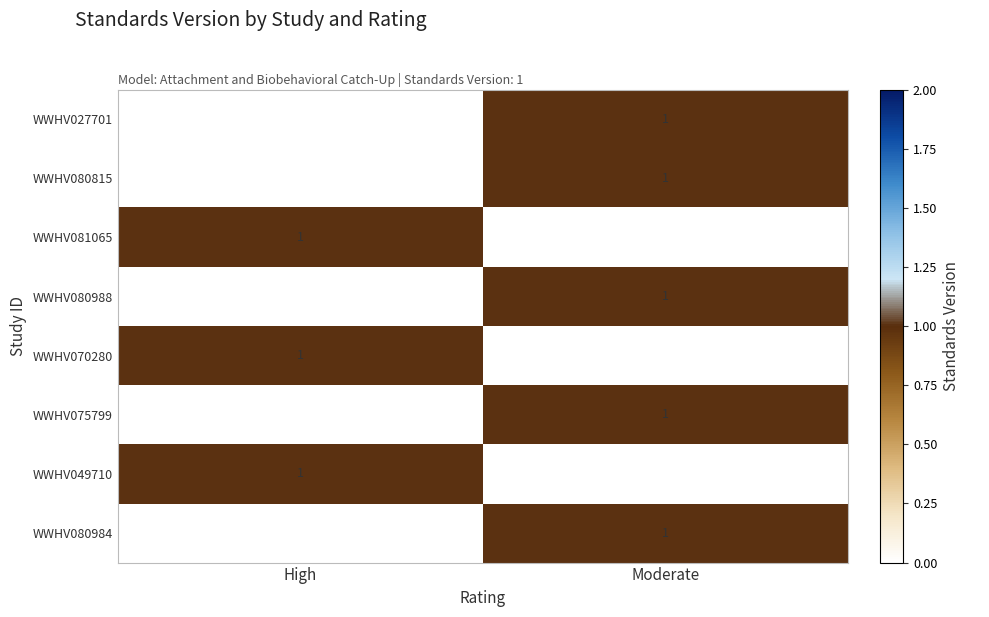

True or false: WWHV080984 has a value of 1 at Moderate.

True